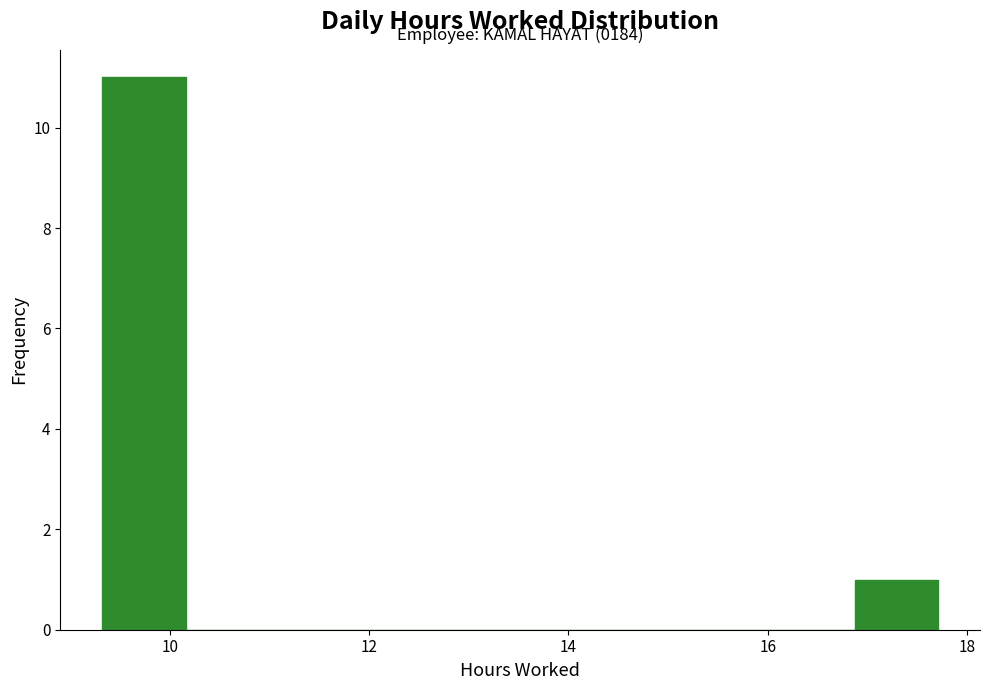

Which range on the x-axis has the tallest bar?

9.4 to 10.2